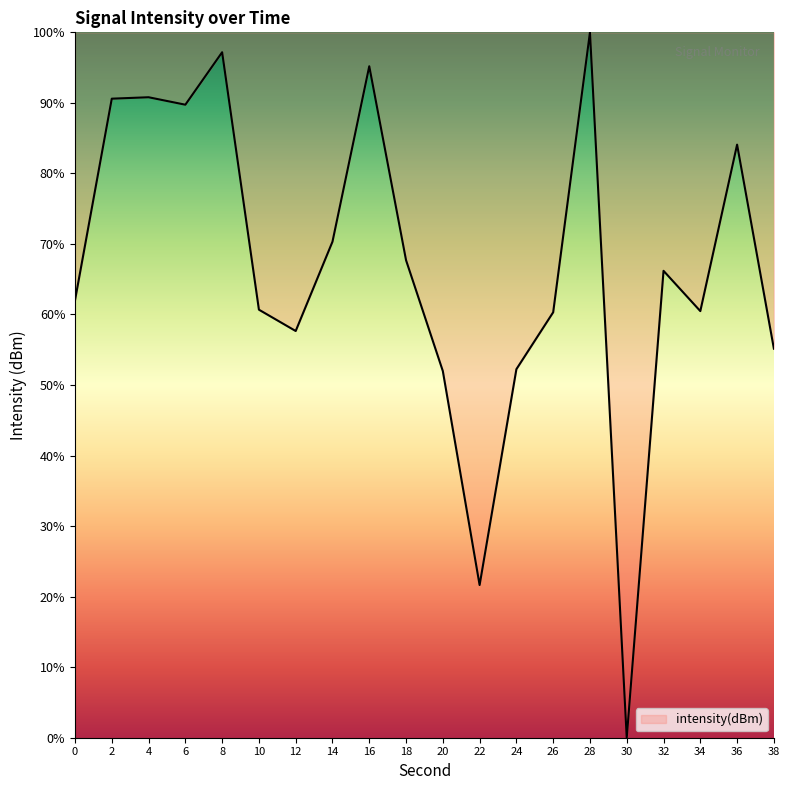

How many interior local peaks (higher than both neighbors) does the data have?

6